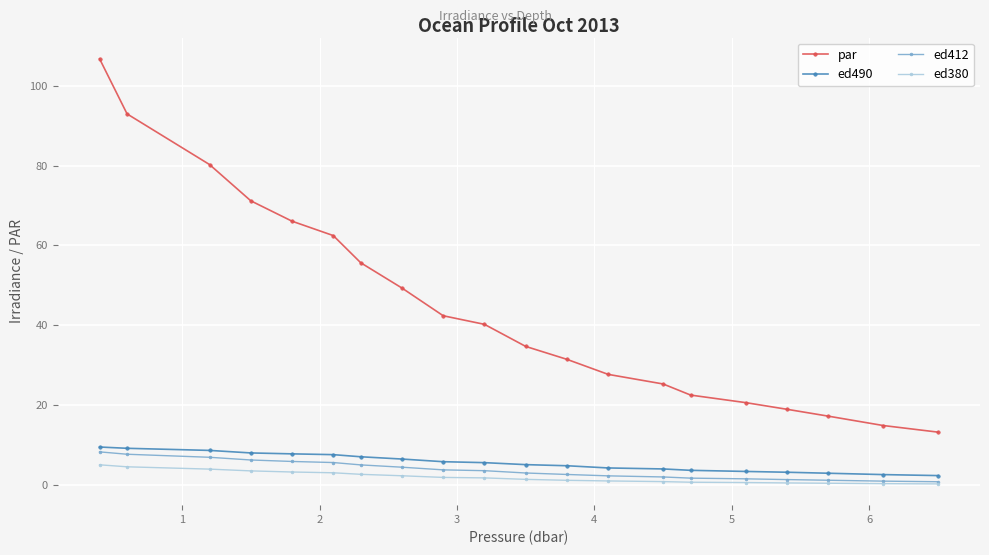

What is the value of the ed380 point at the 1st from the left?

5.1